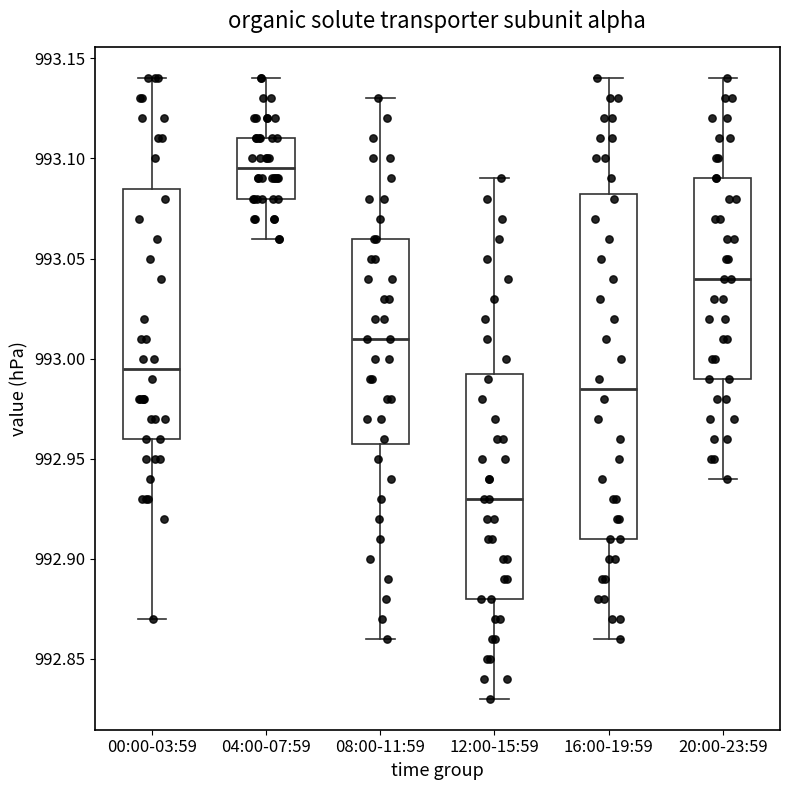

Where is the upper edge of the box for 04:00-07:59 on the y-axis? The values are not printed on the chart, so give them approximately, as read against the axis.

993.110